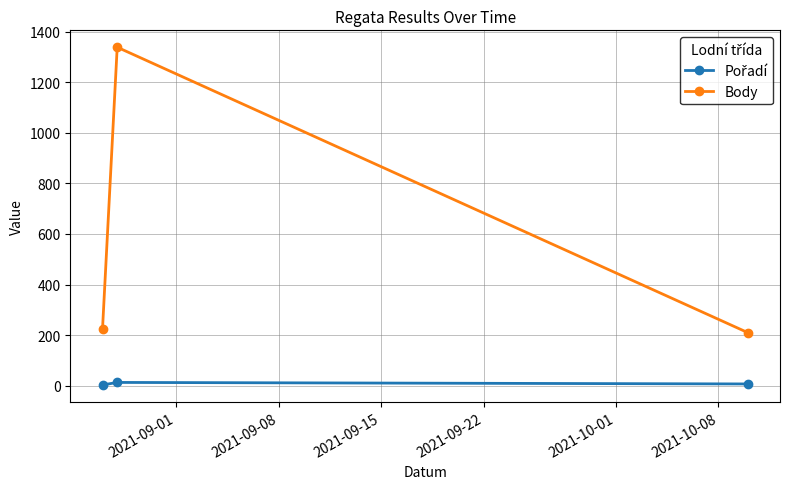

What is the lowest value of the Body series?

210